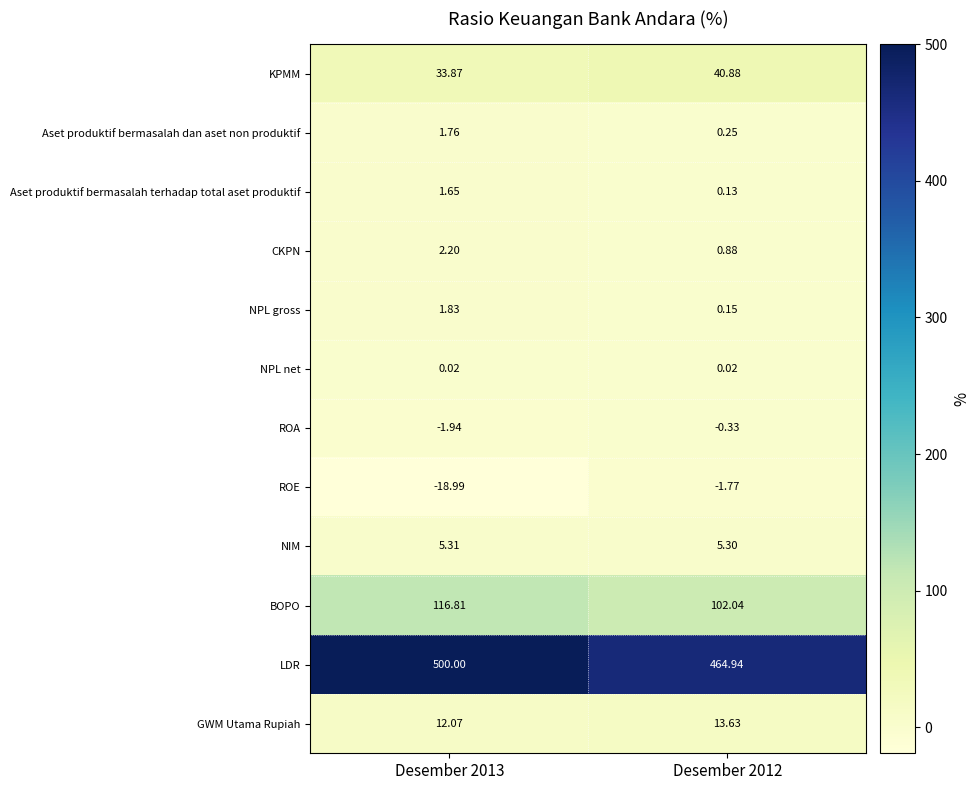

What is the total value across all series at Desember 2012?

626.1